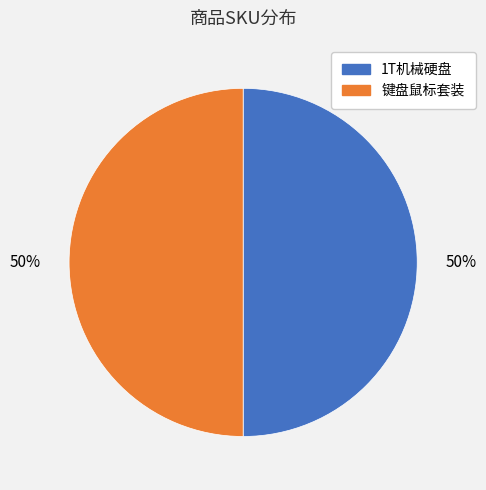

Combined, do 1T机械硬盘 and 键盘鼠标套装 account for over 50%?

Yes